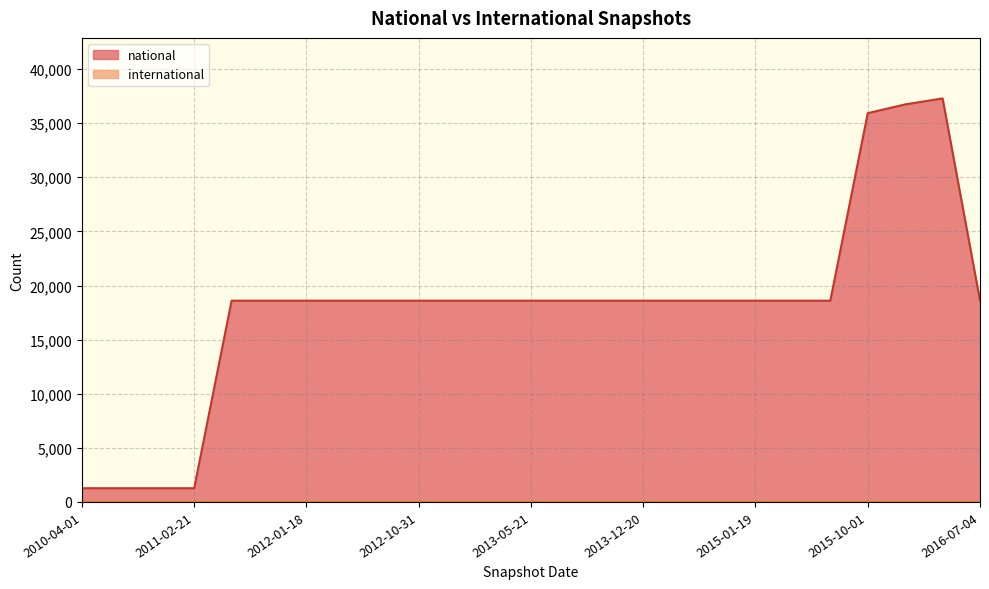

Reading left to right, what are all the values shown in this chart?

2010-04-01=1268	2010-07-26=1268	2010-11-17=1268	2011-02-21=1268	2011-06-10=18598	2011-09-05=18598	2012-01-18=18598	2012-03-26=18598	2012-07-13=18598	2012-10-31=18598	2012-12-11=18598	2013-02-20=18598	2013-05-21=18598	2013-07-09=18598	2013-09-10=18598	2013-12-20=18598	2014-03-28=18598	2014-09-08=18598	2015-01-19=18598	2015-04-09=18598	2015-07-03=18598	2015-10-01=35924	2016-01-04=36736	2016-04-05=37289	2016-07-04=18598